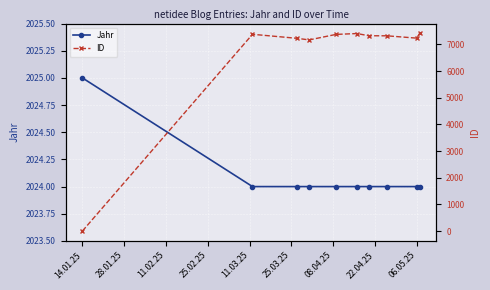

At which label does Jahr reach its peak?

14.01.25